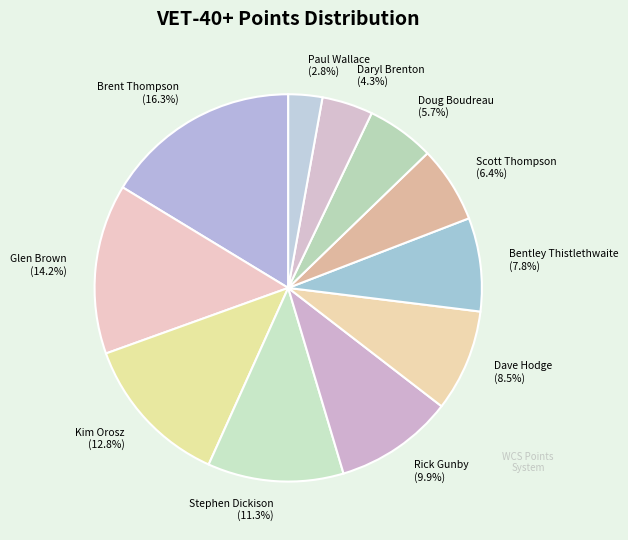

What is the smallest slice in the pie chart?

Paul Wallace